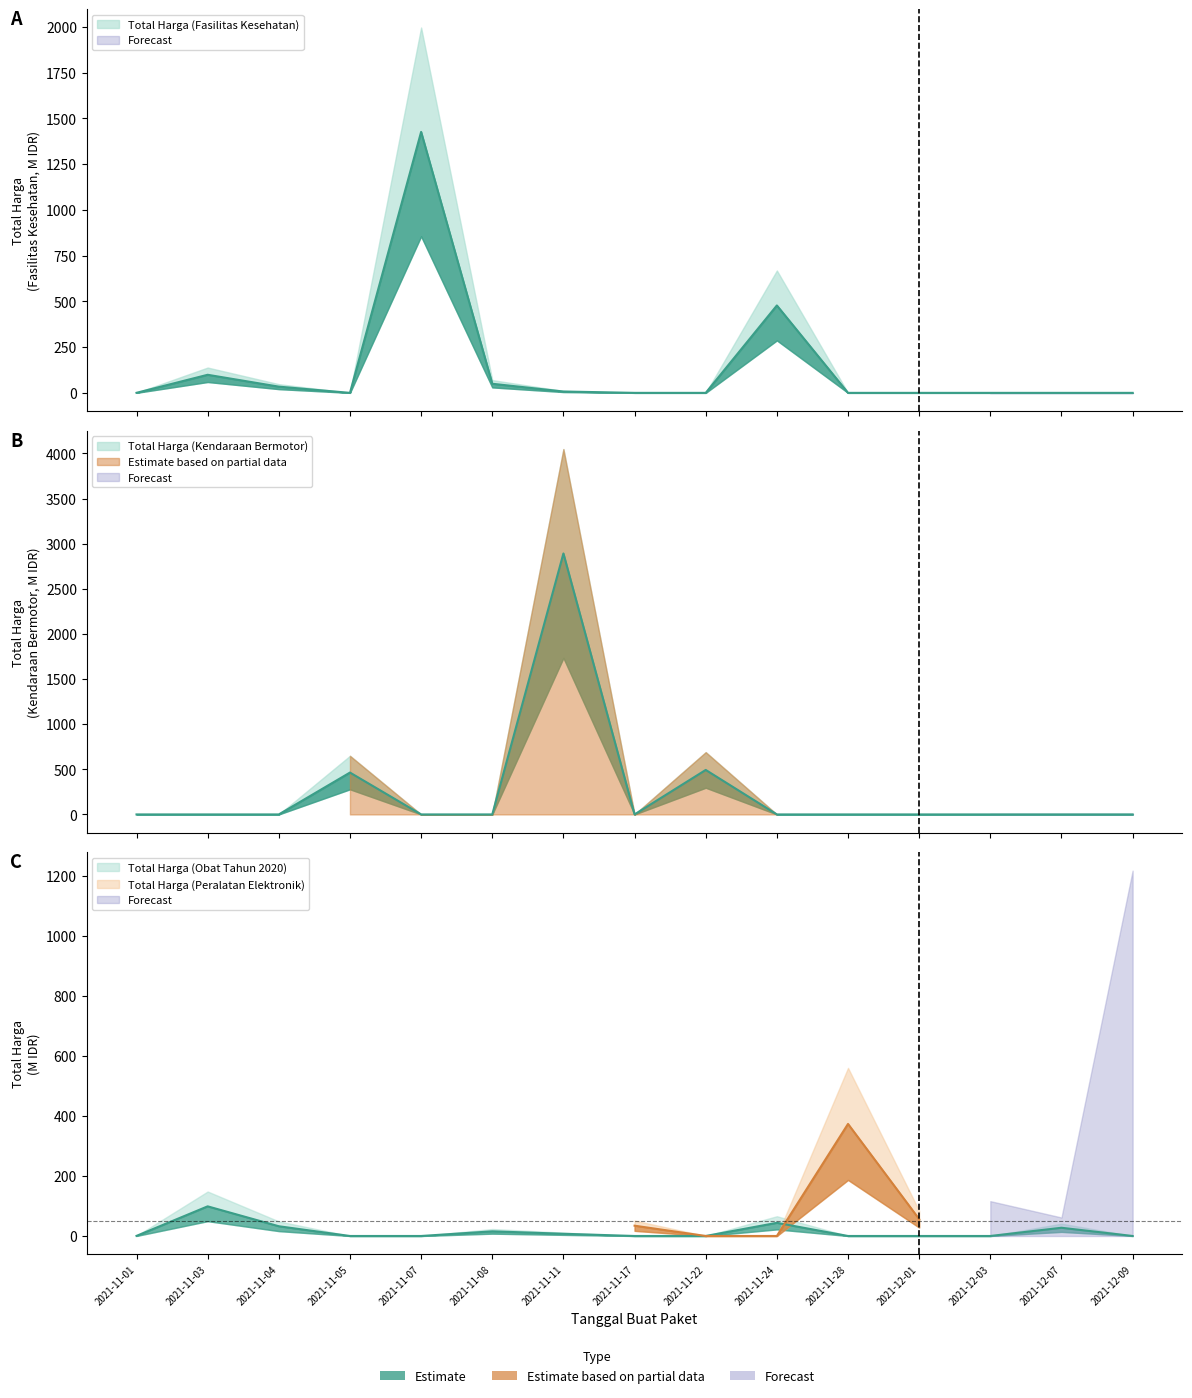

Which has a higher value, 2021-11-08 or 2021-12-01?

2021-11-08